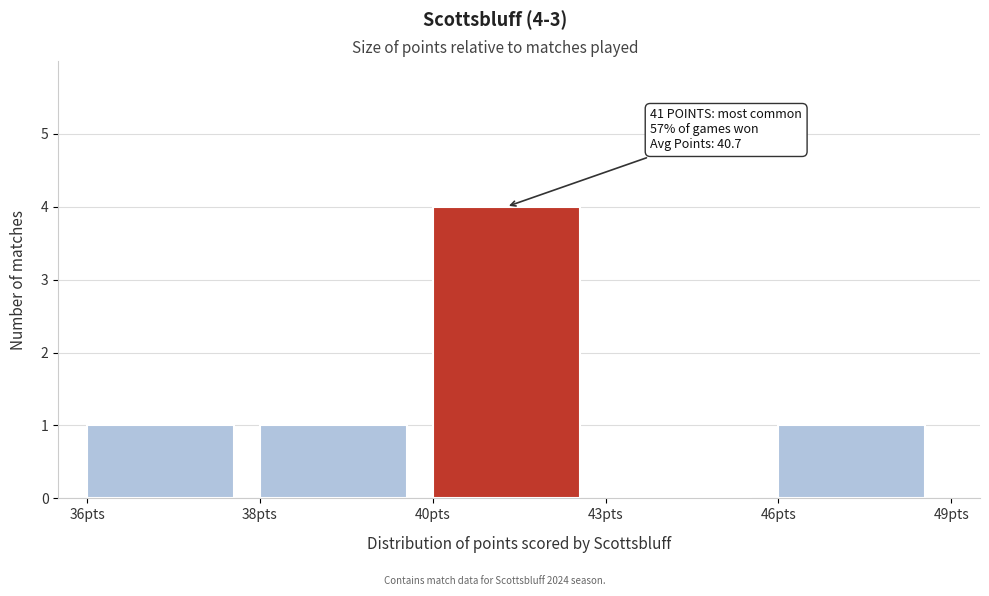

Reading left to right, what are all the values shown in this chart?

36pts=1	38pts=1	40pts=4	43pts=0	46pts=1